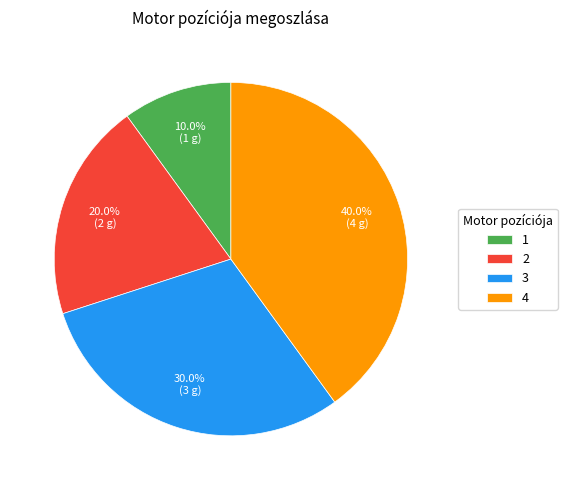

Is it true that 3 is 35% of the pie?

False